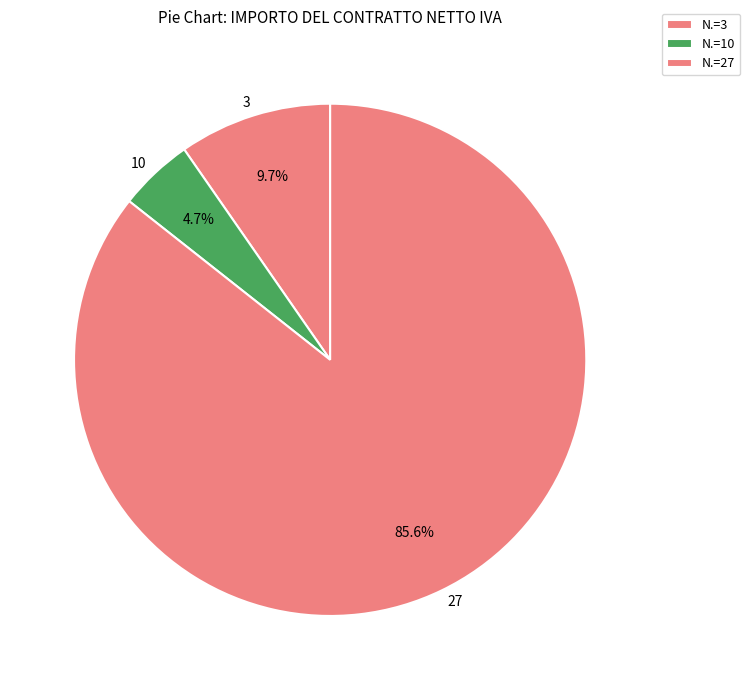

To the nearest percent, what portion does 3 represent?

10%